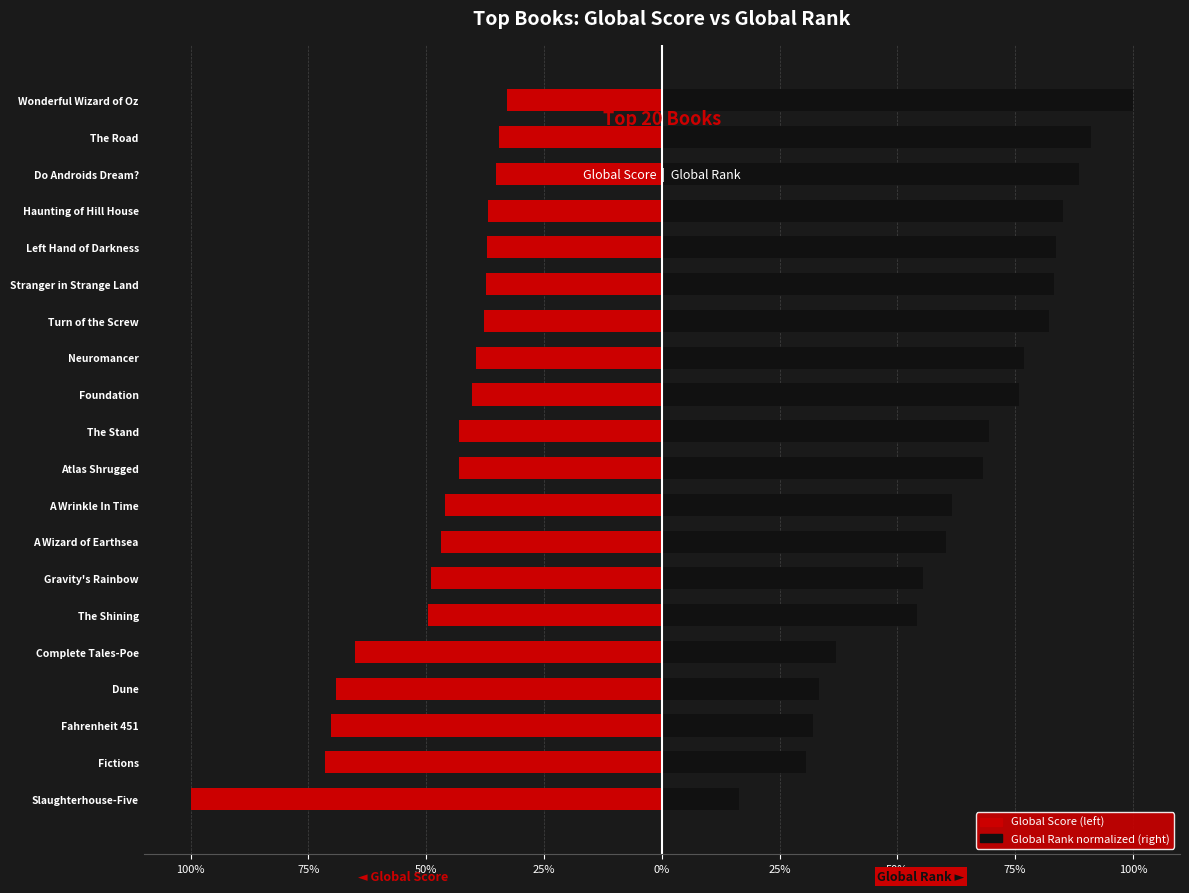

What are all the series names shown in the legend?

Global Score, Global Rank (normalized)